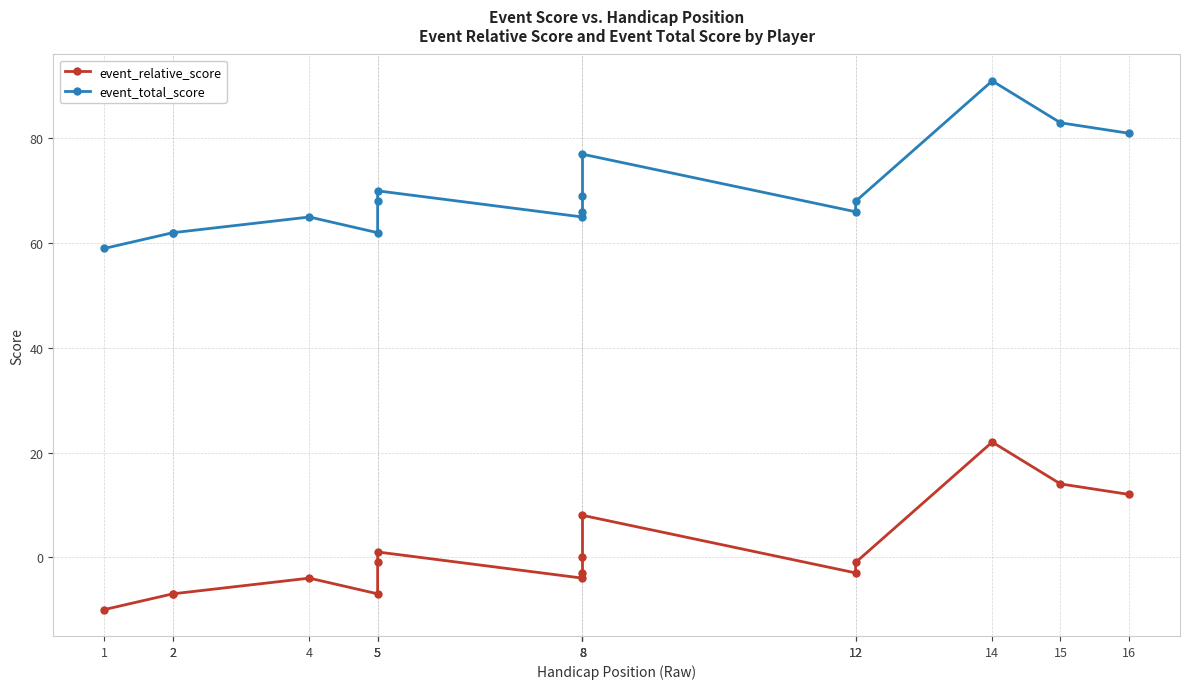

Between 8 and 12, which series saw the biggest shift?

event_relative_score